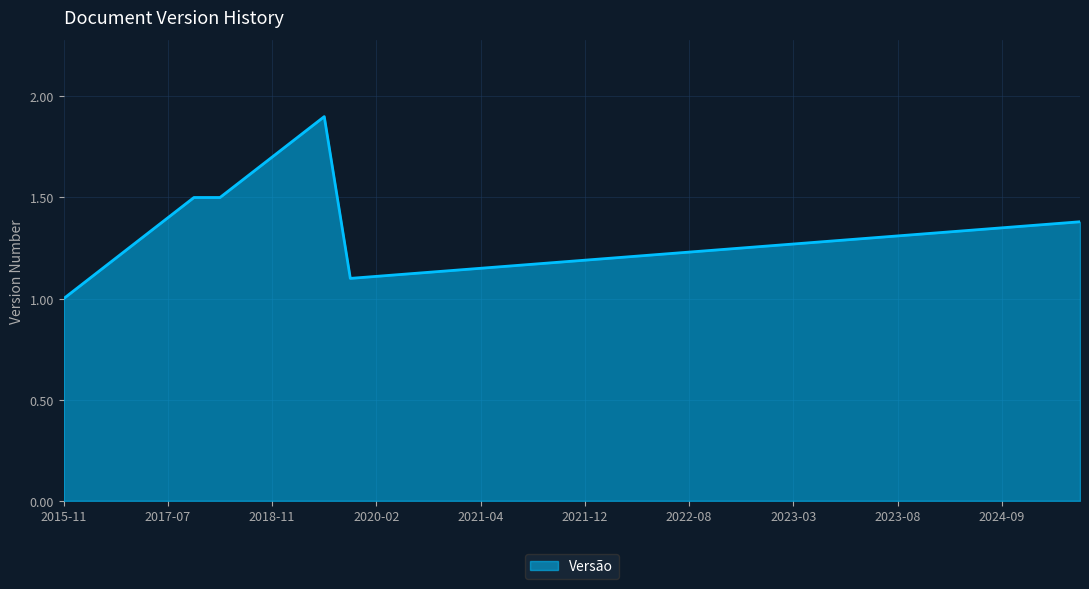

What is the greatest value displayed?

1.9